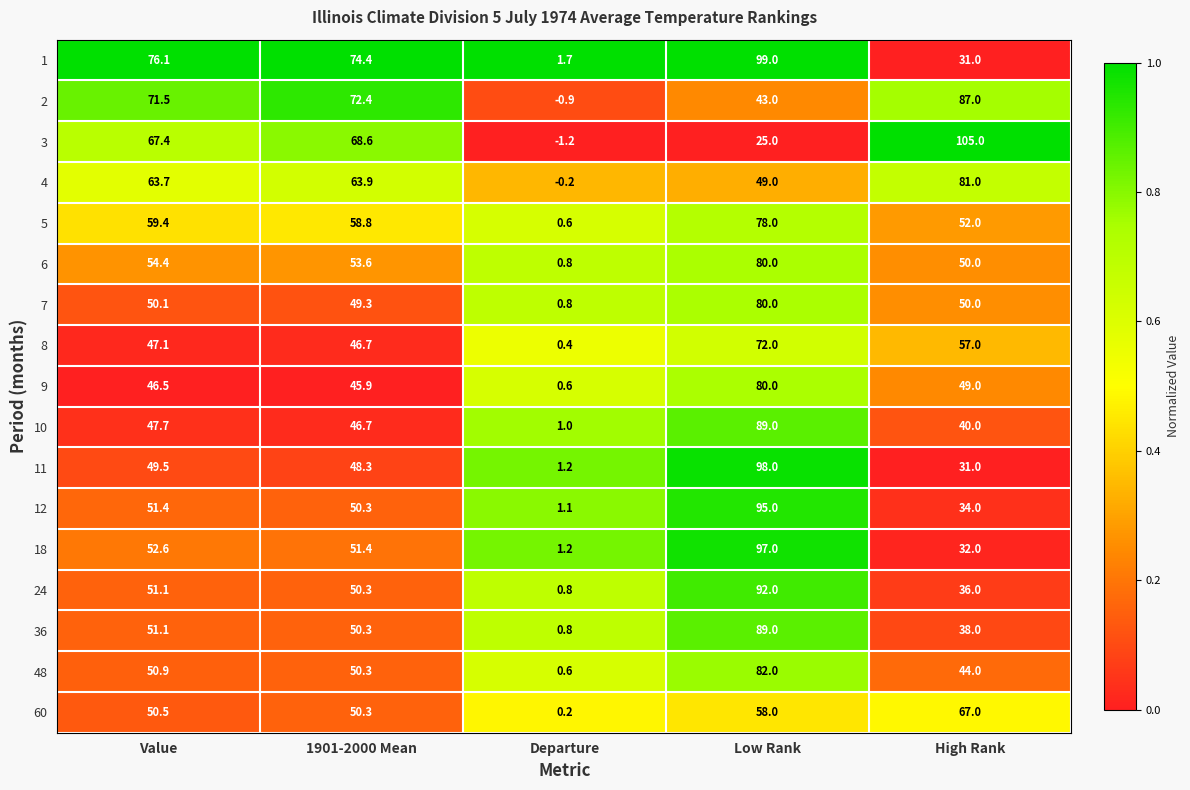

At which label is 4 closest to 40?

Low Rank